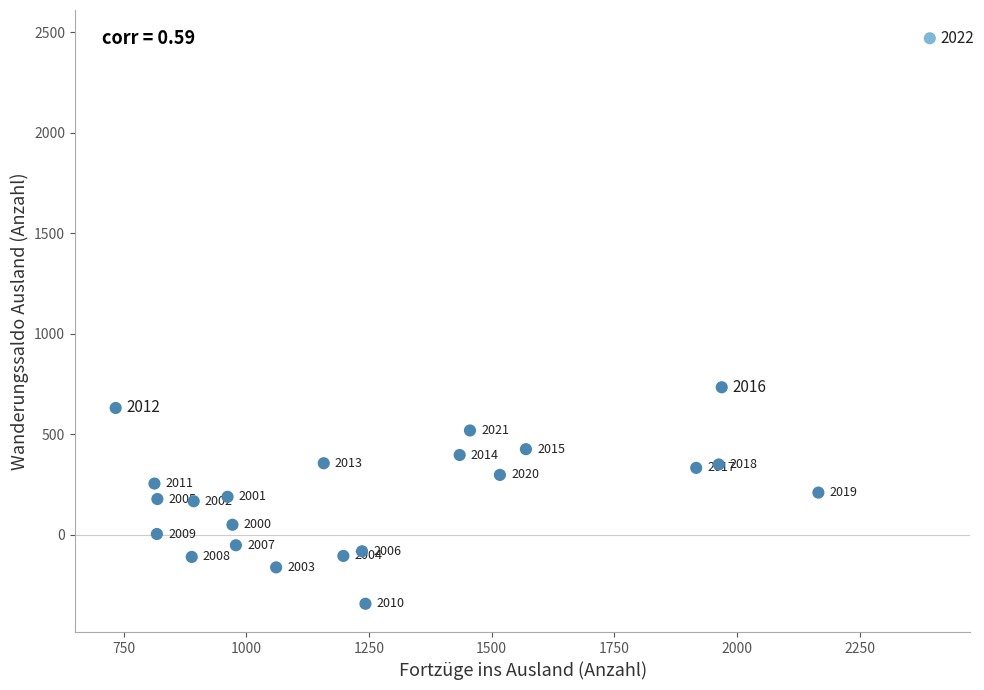

What Y value in the scatter plot is closest to 1062?

733